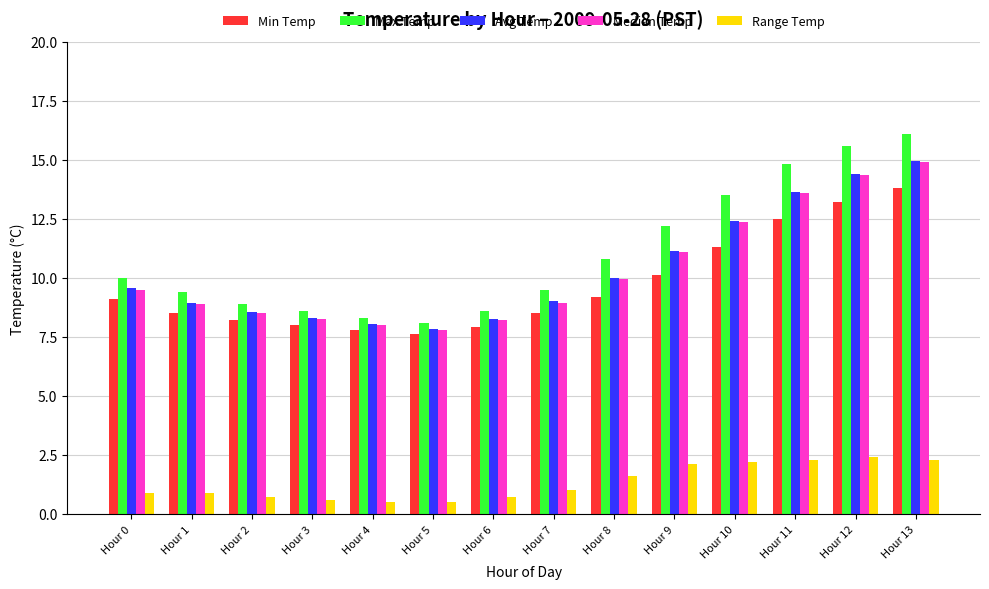

Which series has the largest range (max minus min)?

Max Temp